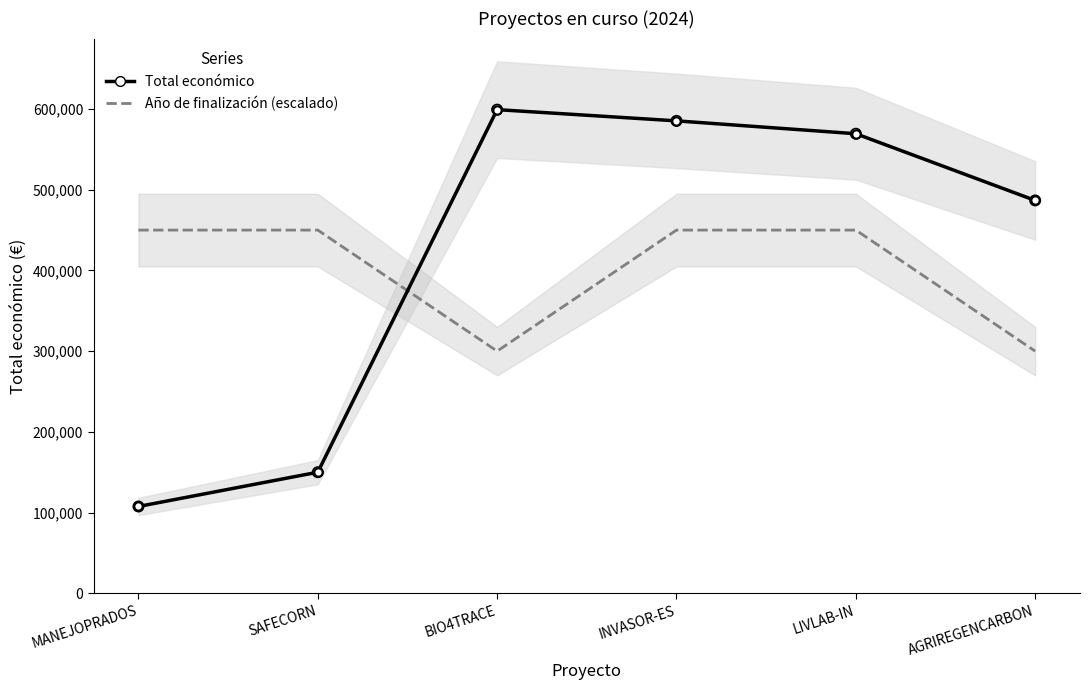

What are all the series names shown in the legend?

Total económico, Año de finalización (escalado)